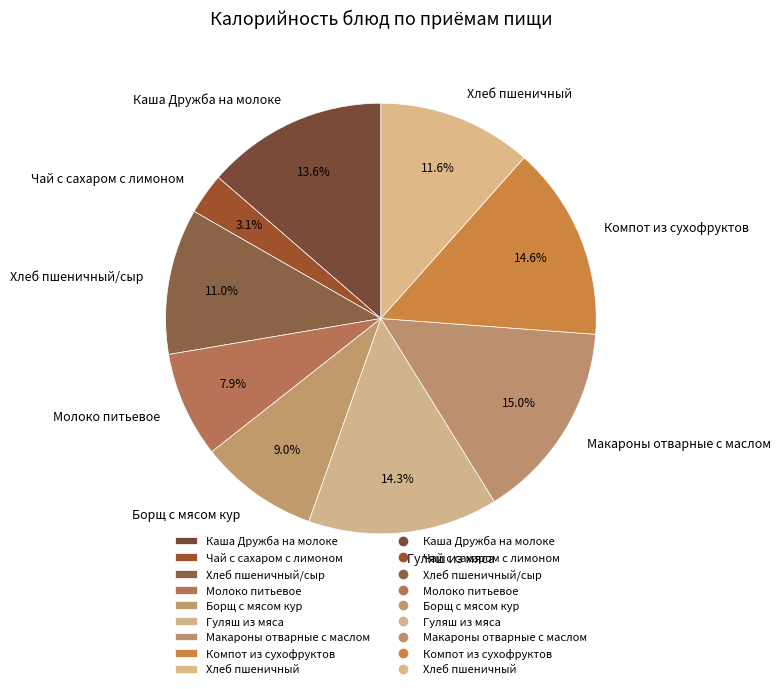

The Молоко питьевое slice represents 14% of the pie. True or false?

False